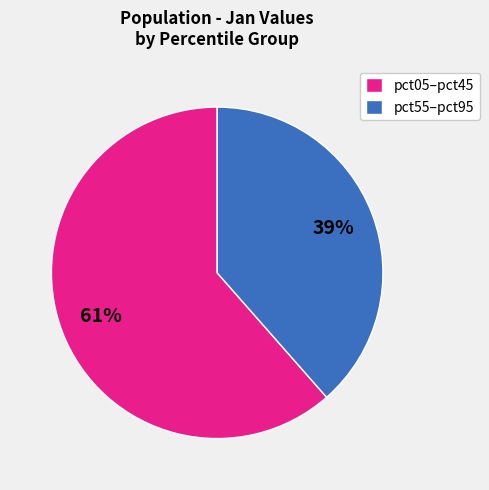

Which category has the smallest portion of the pie?

pct55–pct95